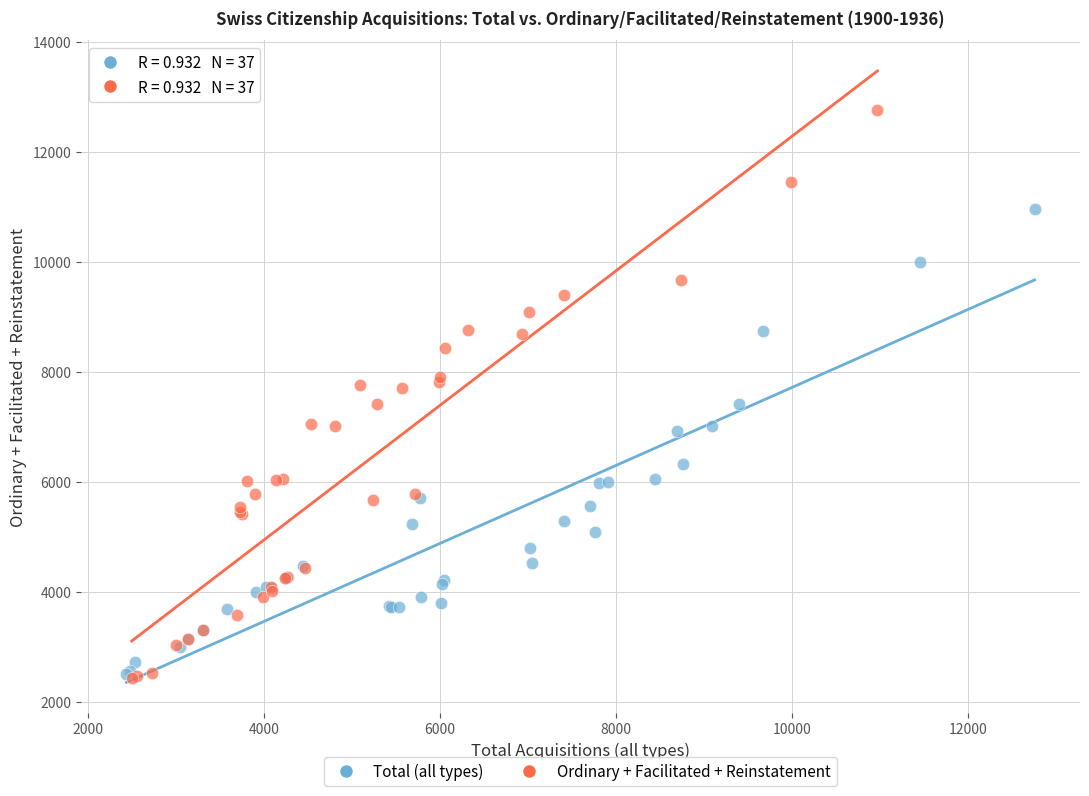

Which series has the largest Y range (max minus min)?

Ordinary + Facilitated + Reinstatement